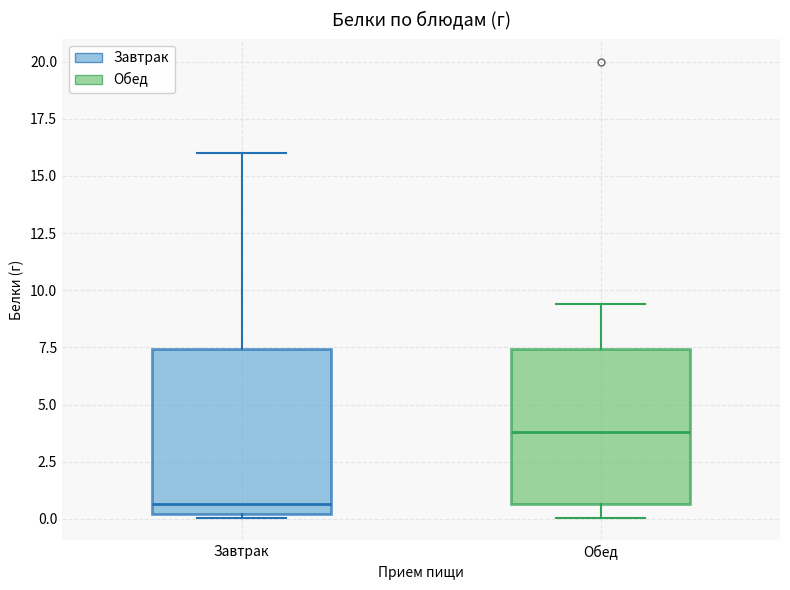

Reading left to right, read every box against the y-axis: the position of its median line, the range the box covers, and the ends of its whiskers. The values are not printed on the chart, so give them approximately, as read against the axis.

Завтрак: median 0.5, box 0.0 to 7.5, whiskers 0.0 (just below the box's lower edge) to 16.0
Обед: median 4.0, box 0.5 to 7.5, whiskers 0.0 to 9.5